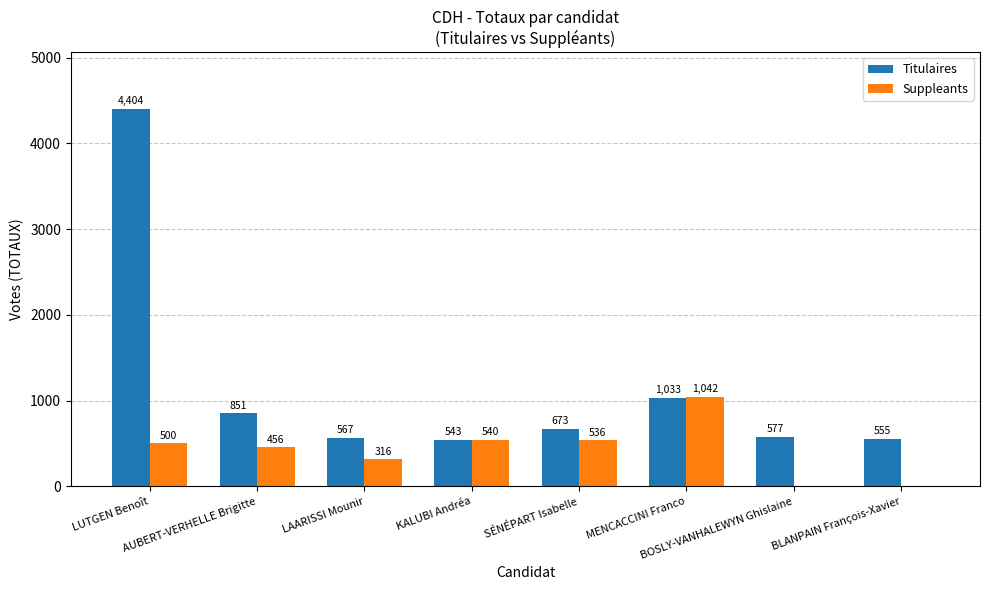

Are the bars horizontal?

No